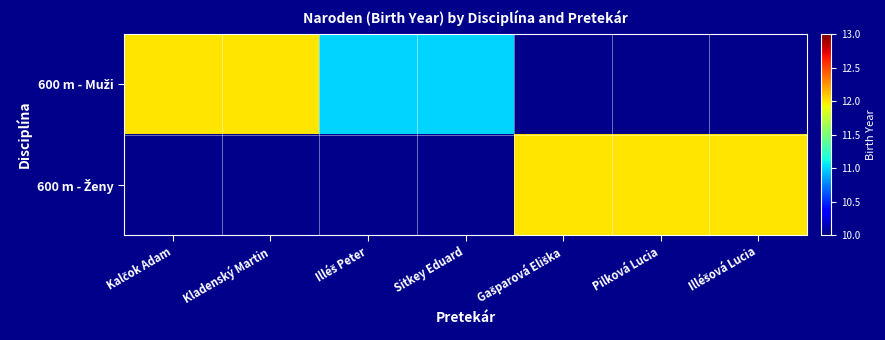

True or false: 600 m - Muži has a value of 11.0 at Illéš Peter.

True